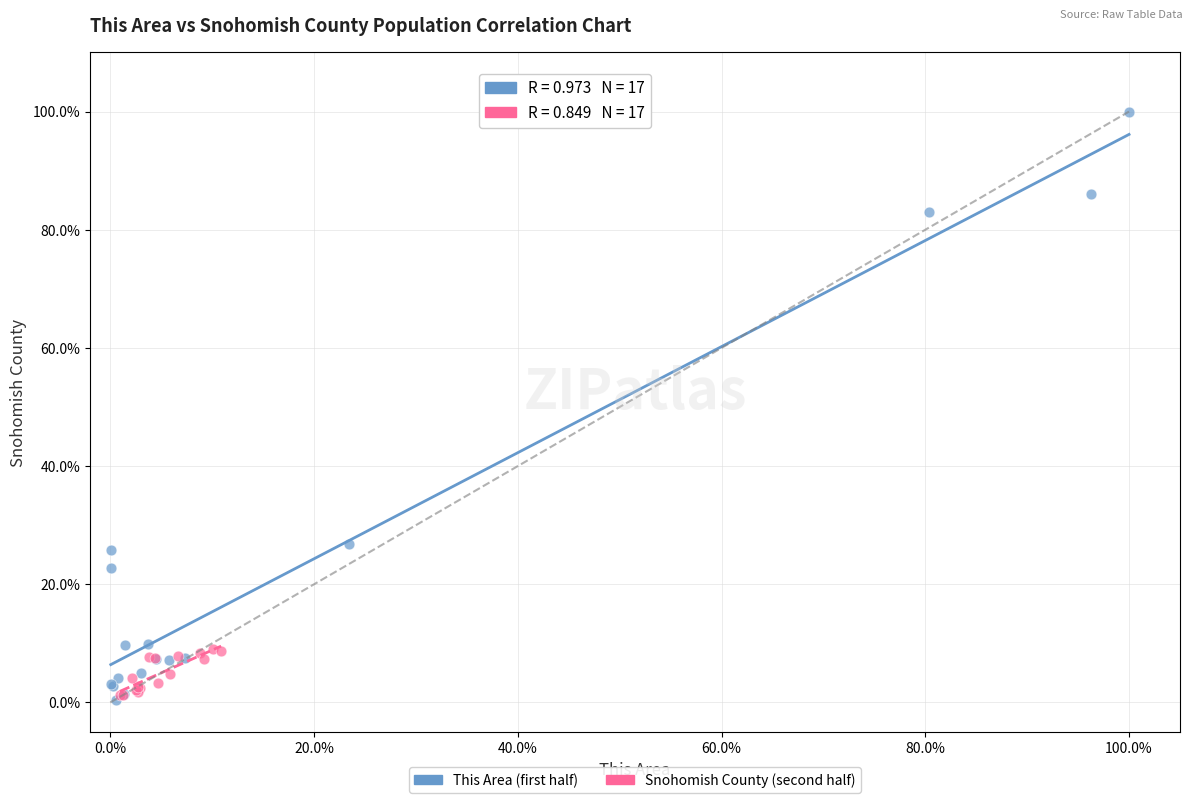

What are all the series names shown in the legend?

This Area (first half), Snohomish County (second half)